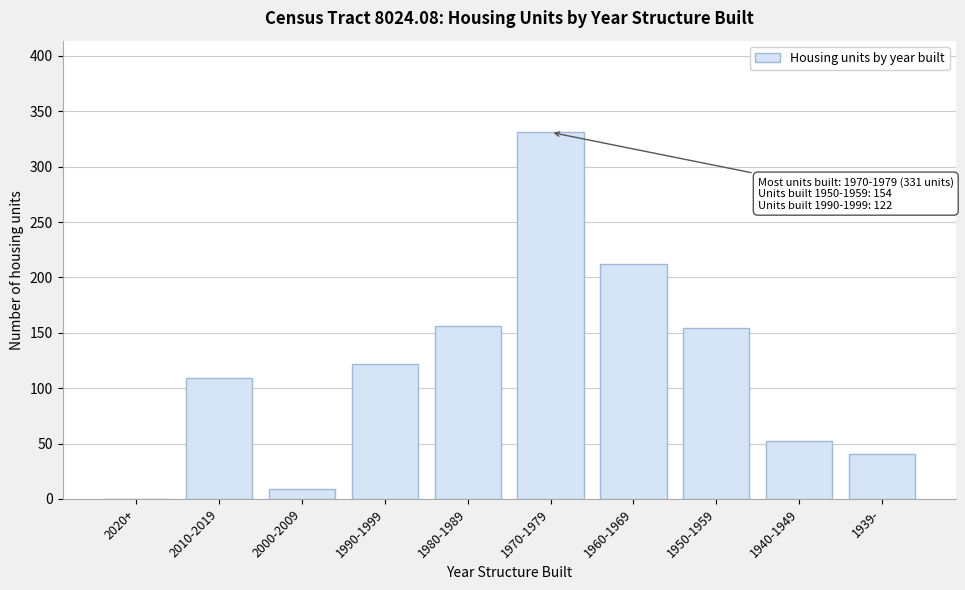

Reading left to right, list all the values displayed in this chart.

2020+=0	2010-2019=109	2000-2009=9	1990-1999=122	1980-1989=156	1970-1979=331	1960-1969=212	1950-1959=154	1940-1949=52	1939-=41